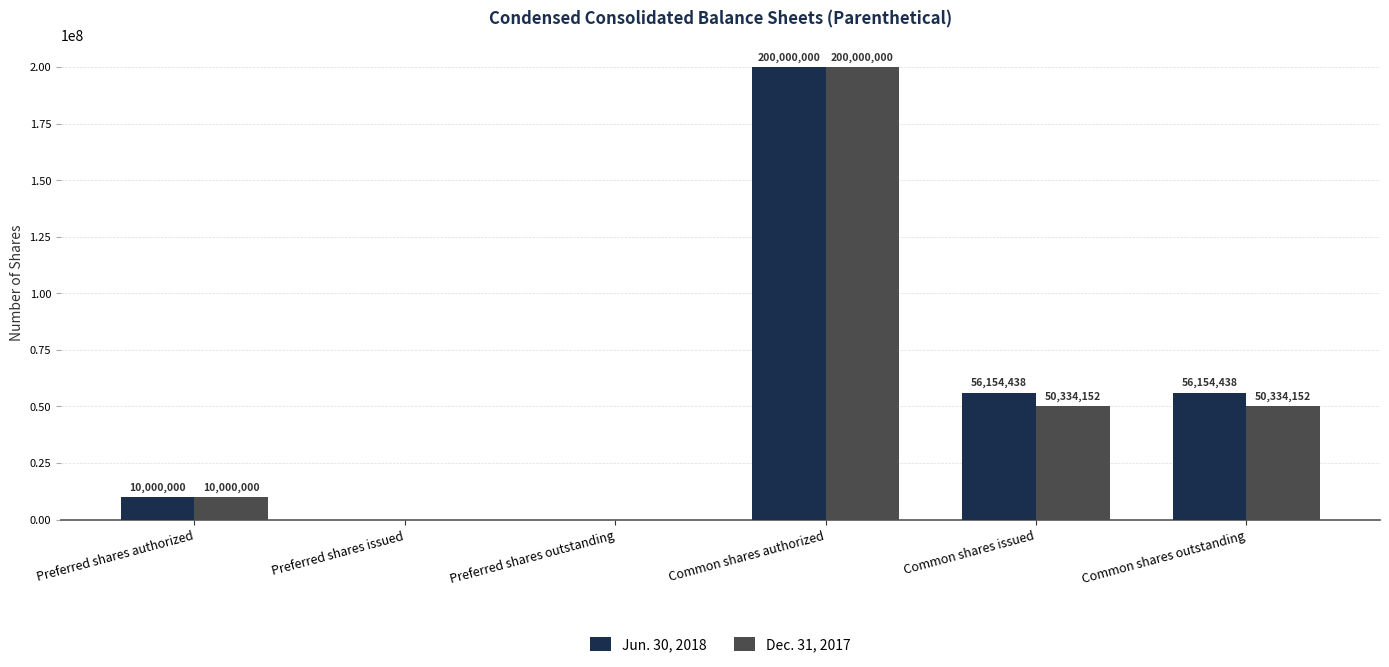

What is the difference between the Dec. 31, 2017 values at Common shares issued and Common shares authorized?

149665848